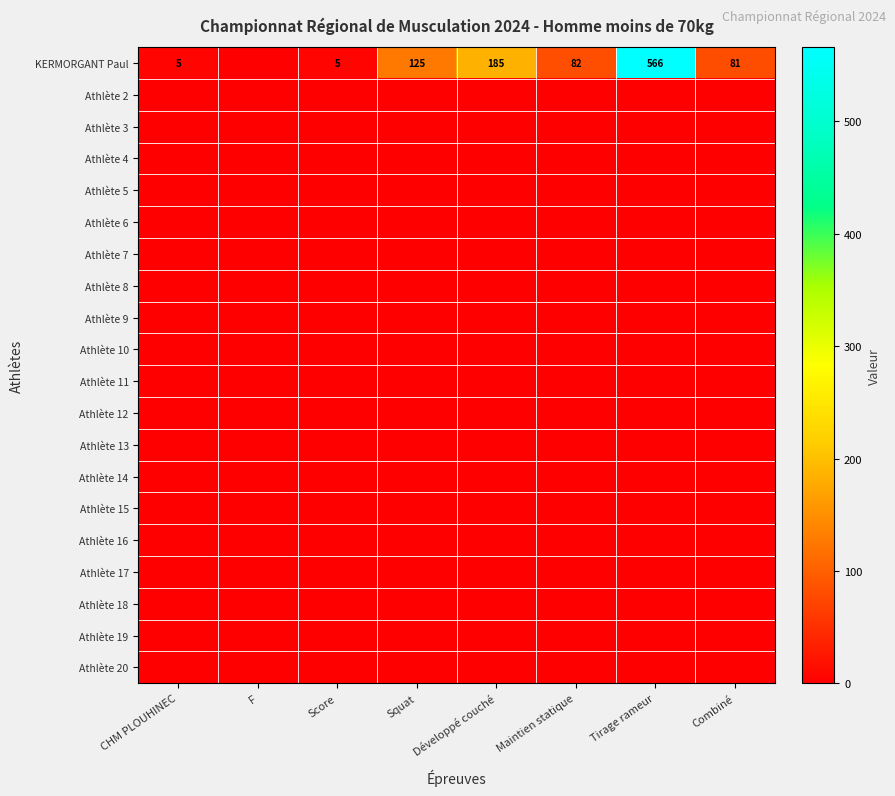

Which series changed the most between CHM PLOUHINEC and Combiné?

KERMORGANT Paul